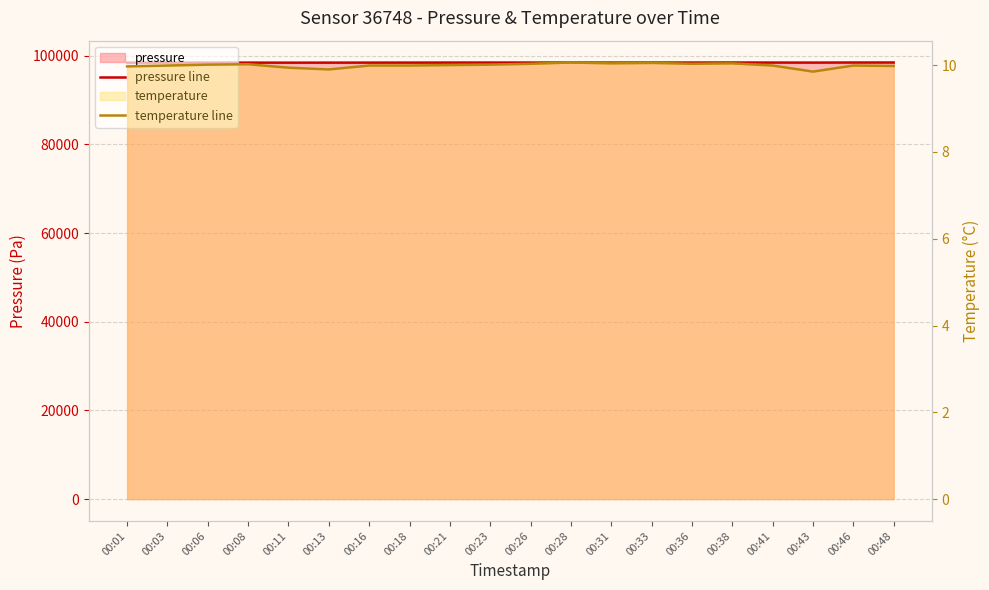

Which series has the widest spread of values?

pressure line